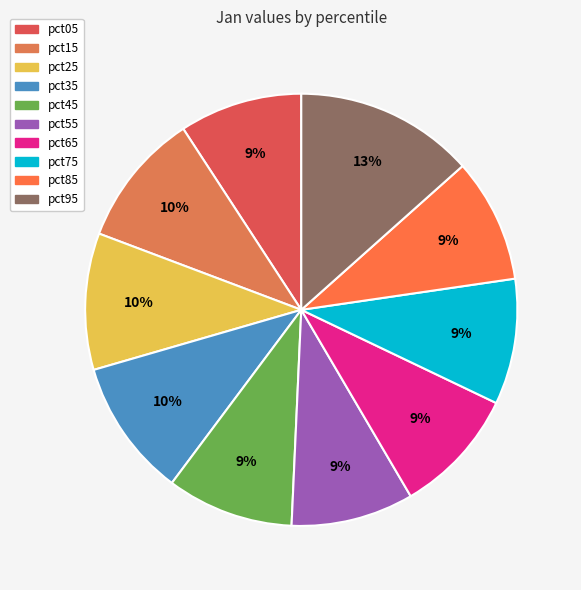

How many segments does this pie chart have?

10